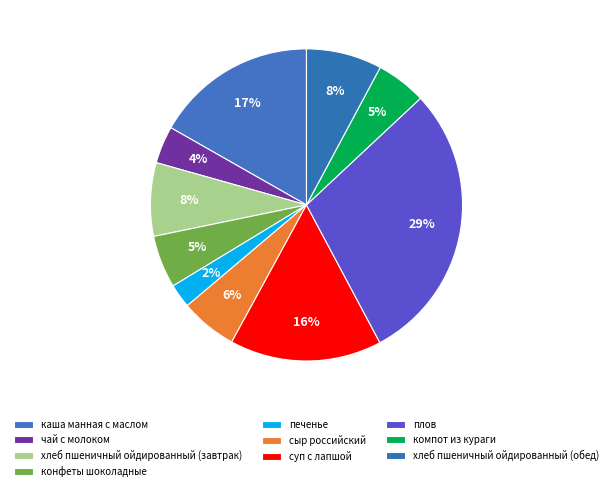

Which category has the biggest portion of the pie?

плов